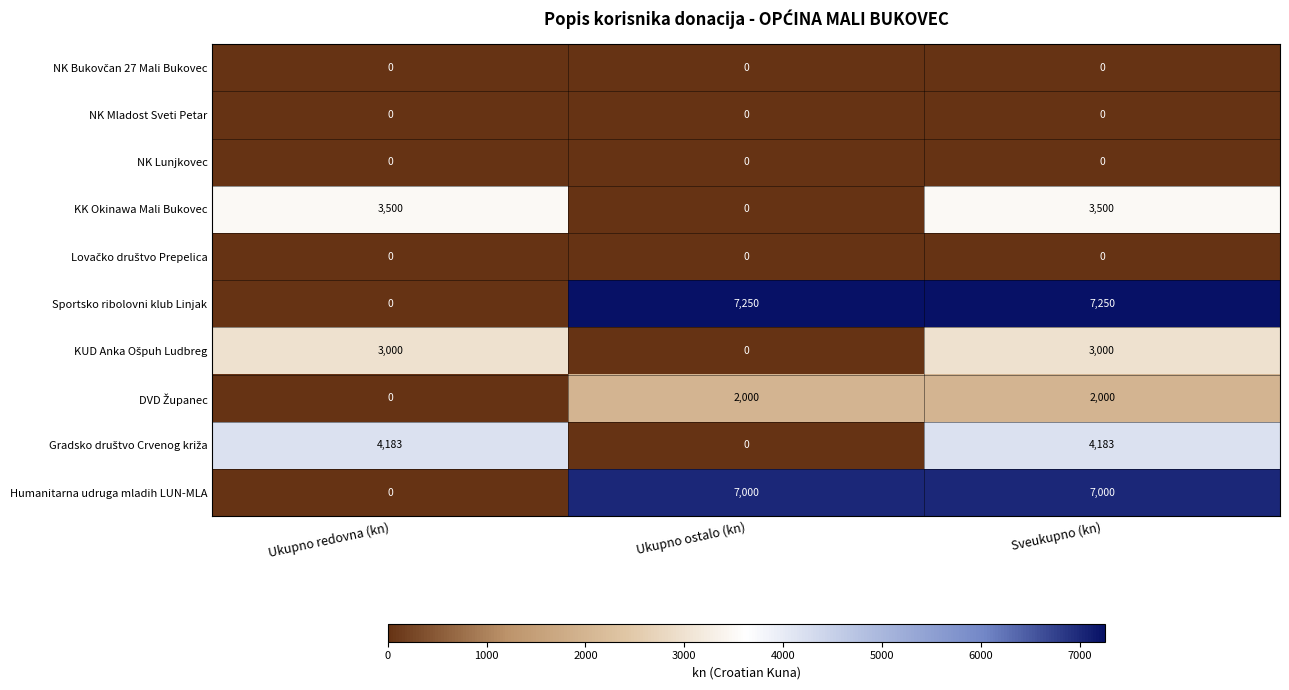

What is the maximum value for Humanitarna udruga mladih LUN-MLA?

7000